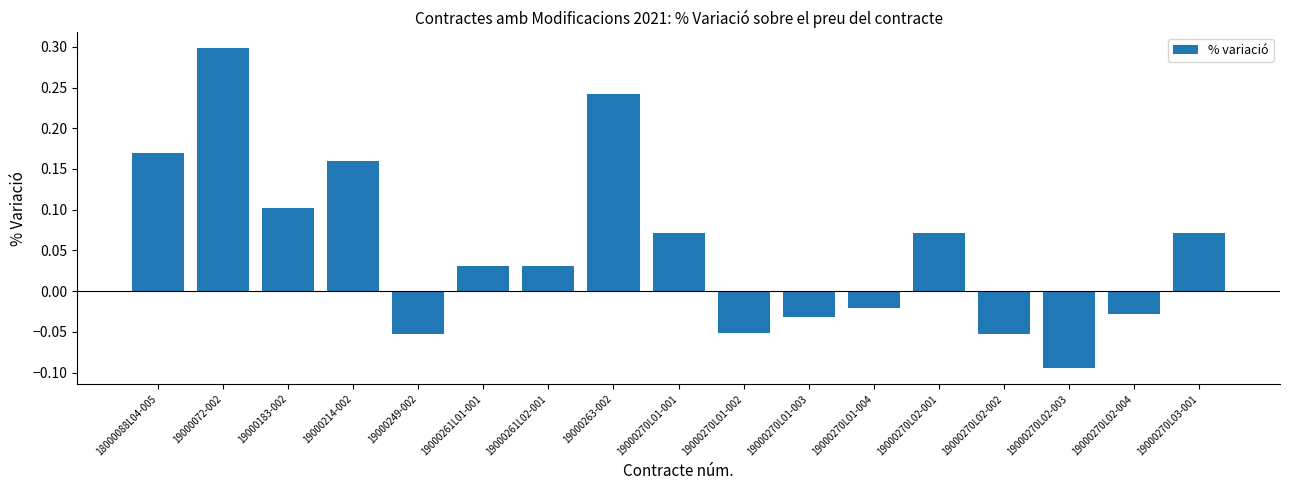

What is the sum of all values?

0.9